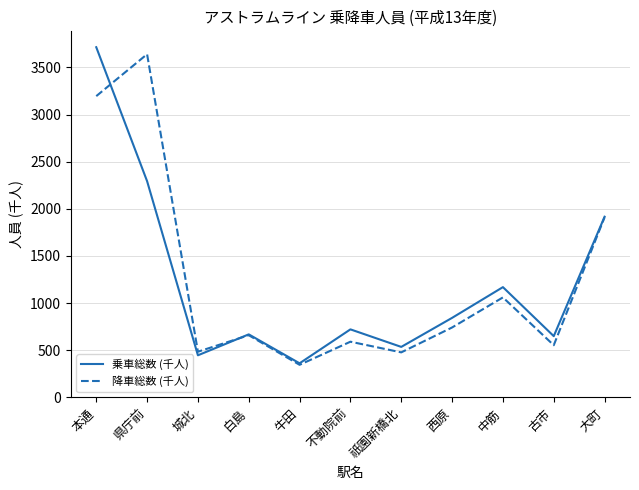

What is the highest value of the 降車総数 (千人) series?

3640